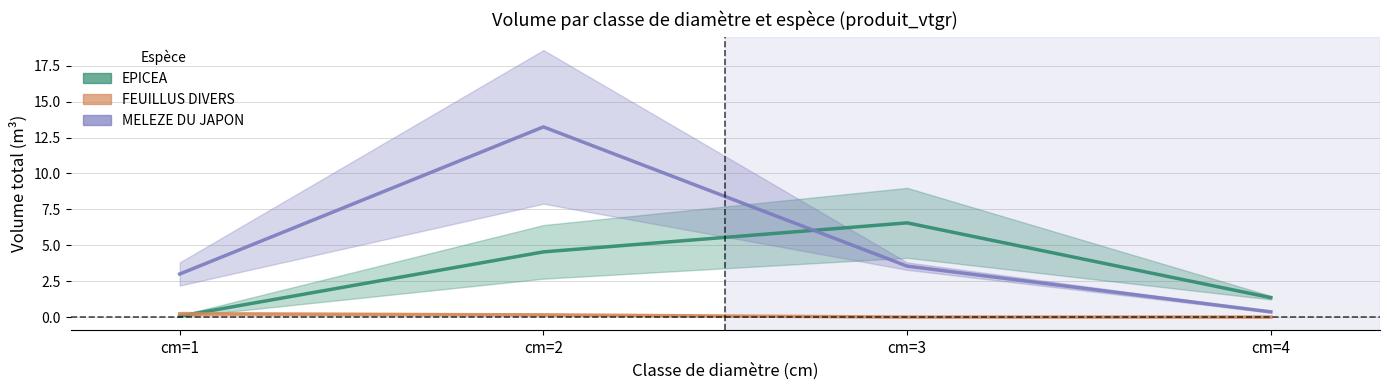

True or false: EPICEA has more than 0 interior local peaks.

True